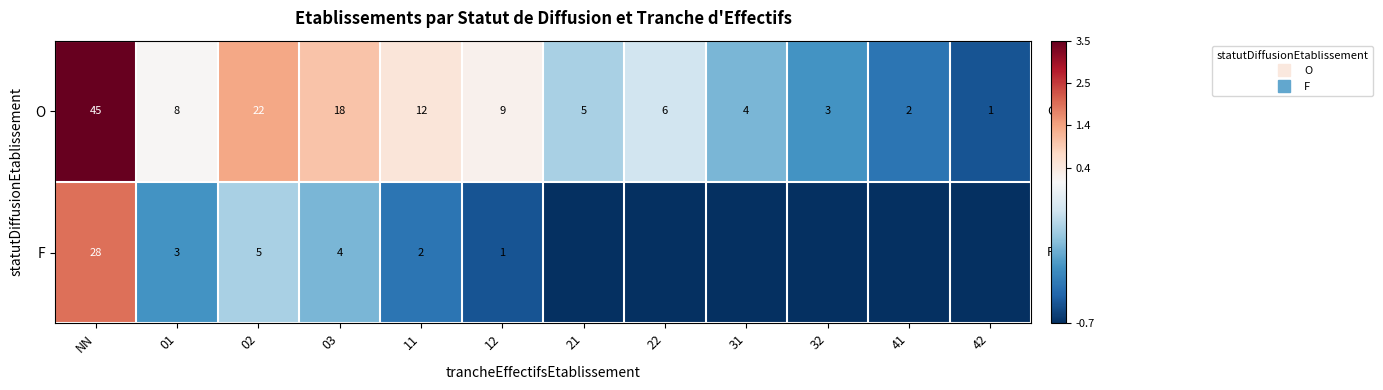

How many data points in O are less than 0?

6